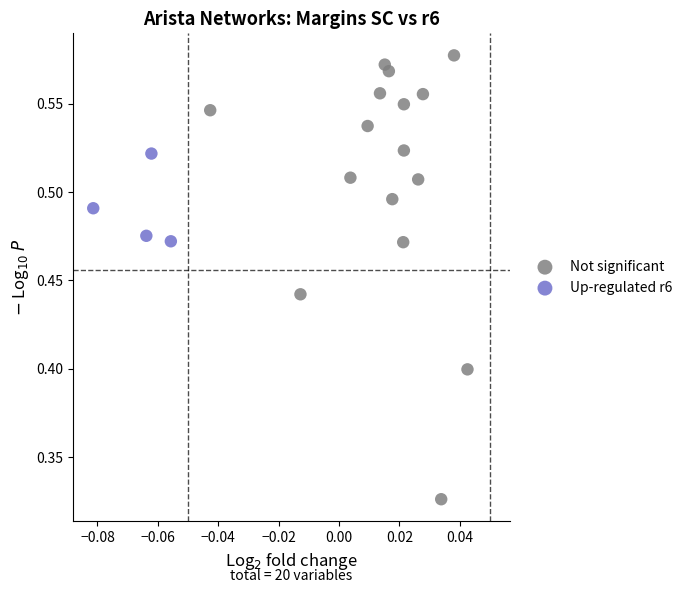

What are all the series names shown in the legend?

Not significant, Up-regulated r6